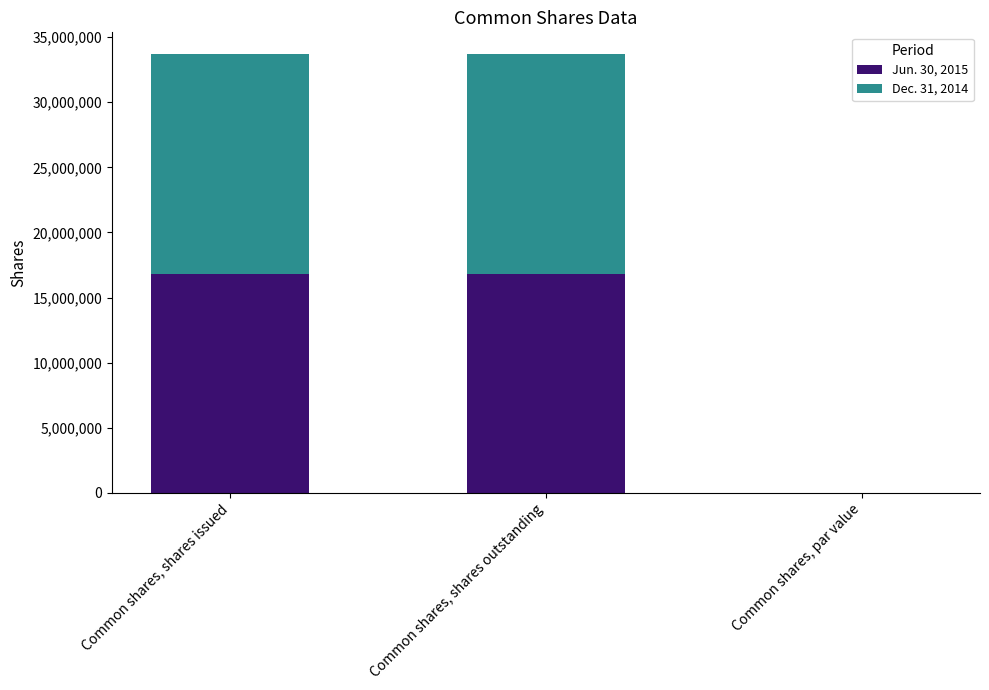

What are all the series names shown in the legend?

Jun. 30, 2015, Dec. 31, 2014